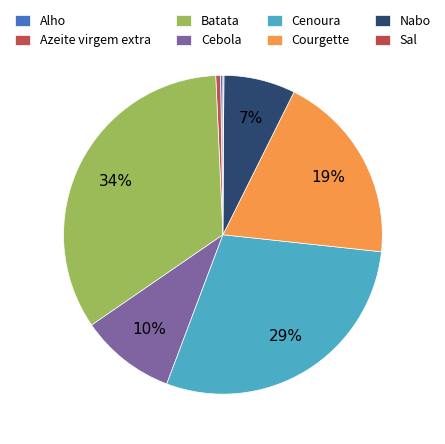

Count the number of slices in the pie.

8